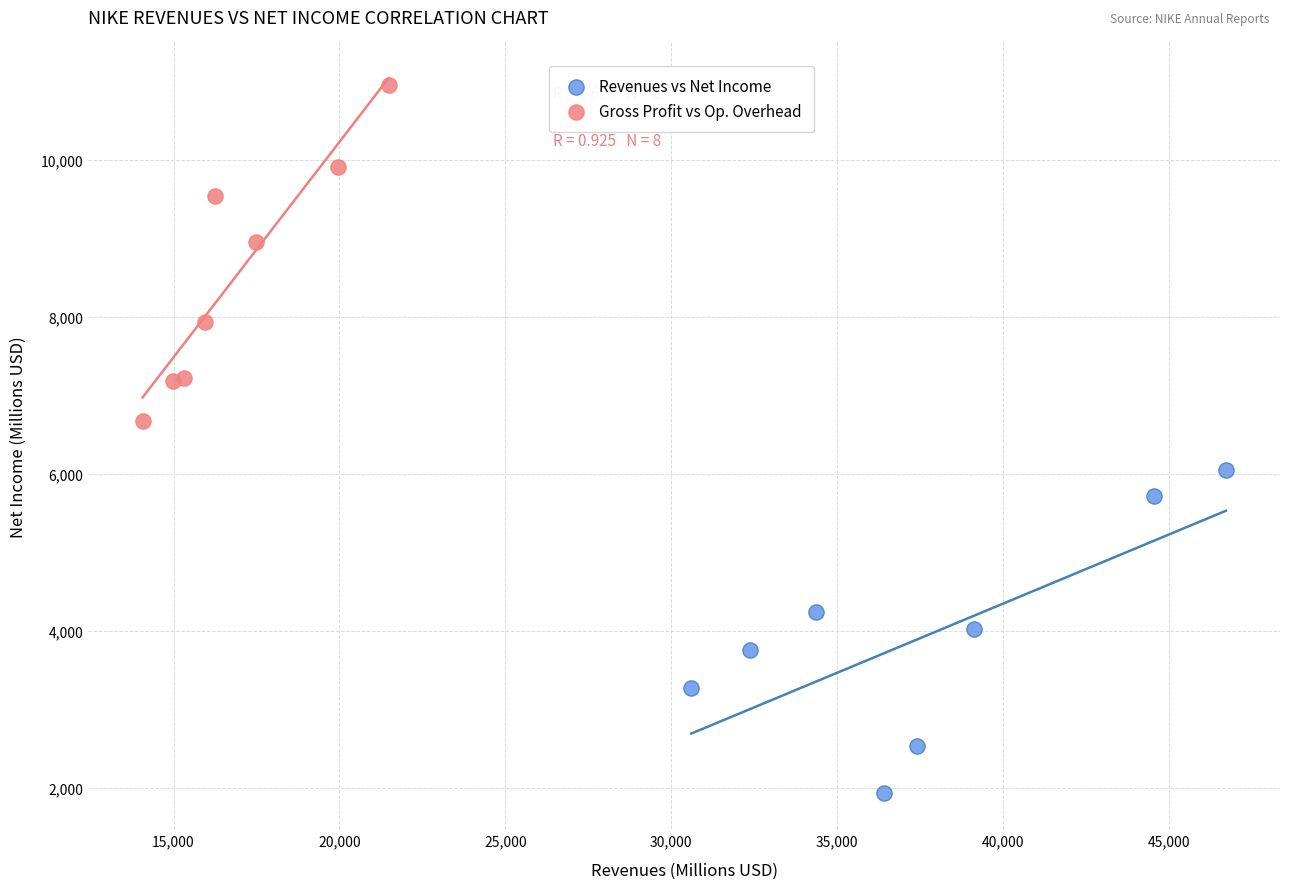

Which series contains the lowest Y value?

Revenues vs Net Income